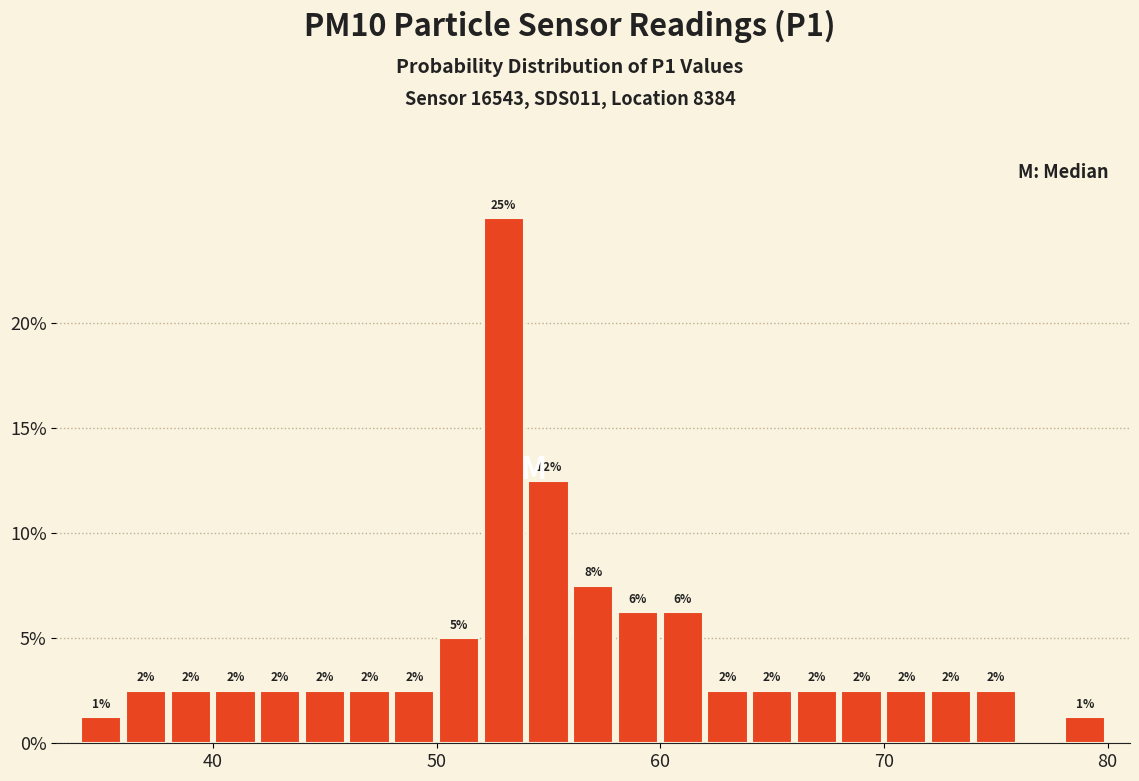

Read against the x-axis, roughly where is the centre of the tallest bar?

53